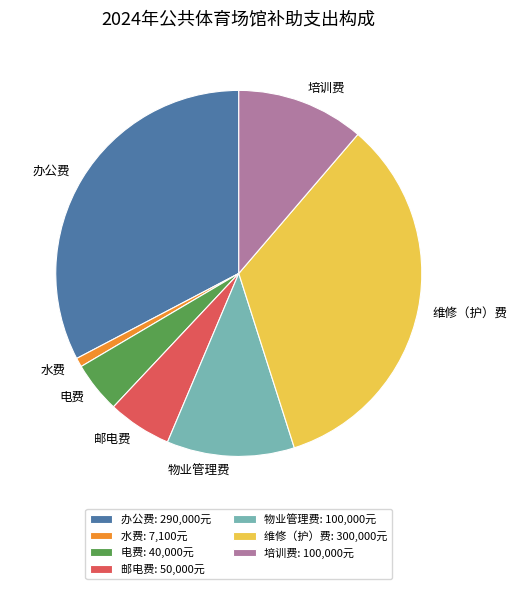

Count the number of slices in the pie.

7